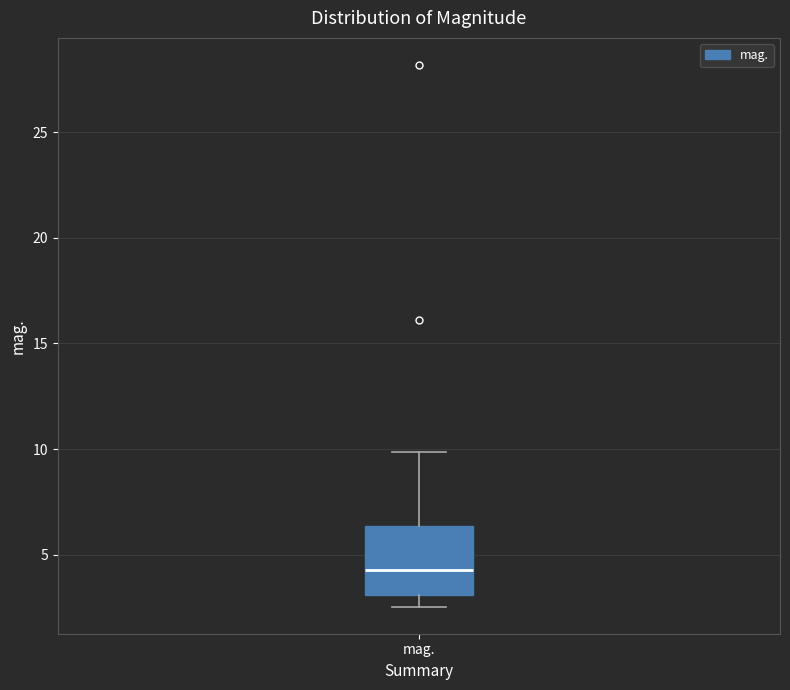

Read this box plot against the y-axis: the position of the median line, the range covered by the box, and the ends of both whiskers. The values are not printed on the chart, so give them approximately, as read against the axis.

median 4.5, box 3.0 to 6.5, whiskers 2.5 to 10.0